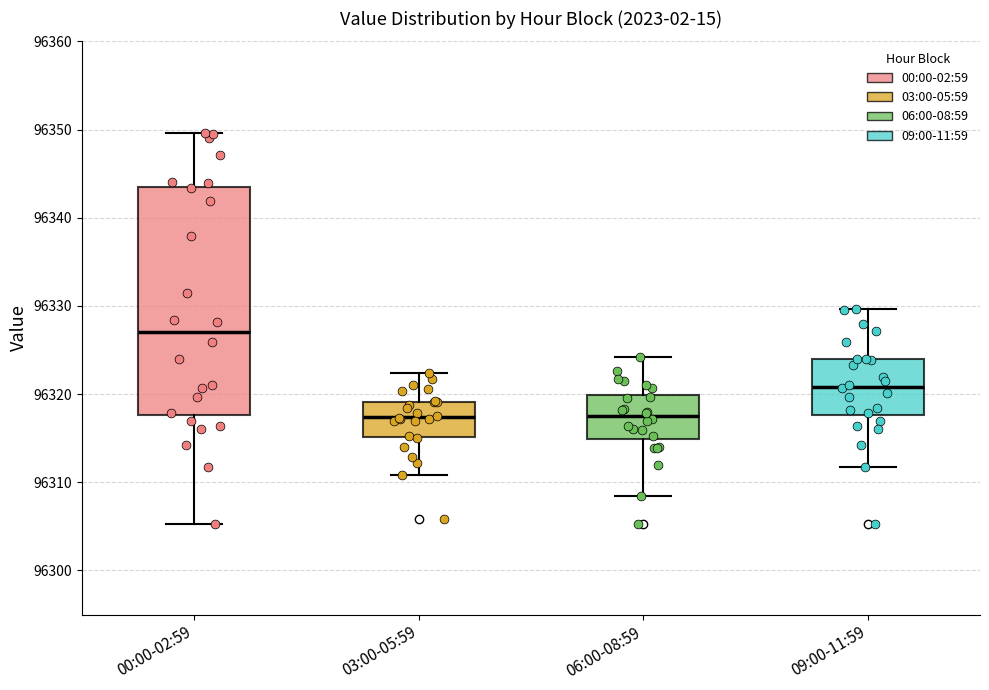

Which box is the tallest, from its lower edge to its upper edge?

00:00-02:59